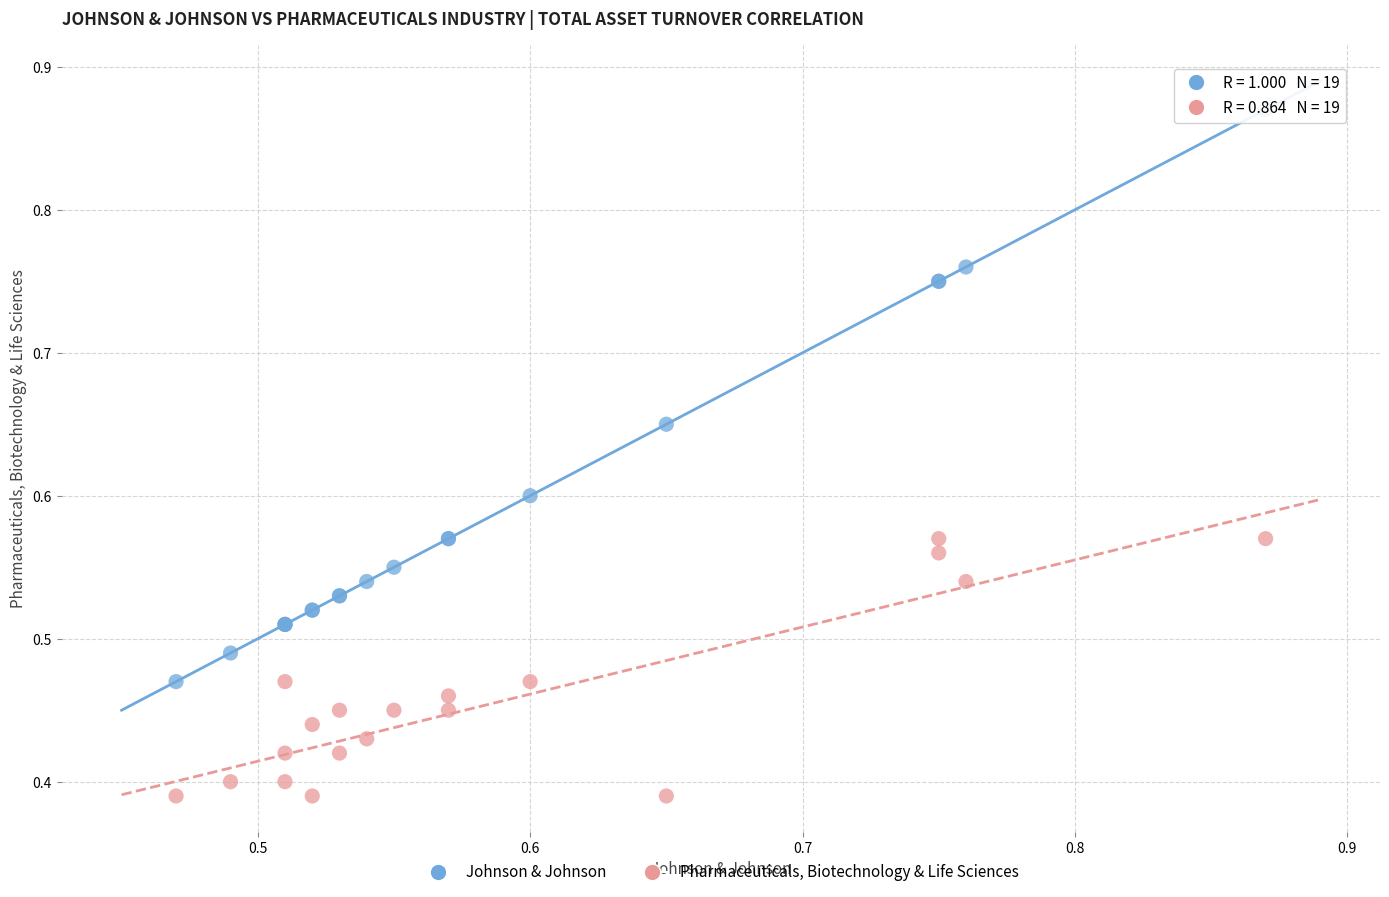

Which series reaches the maximum Y coordinate?

Johnson & Johnson